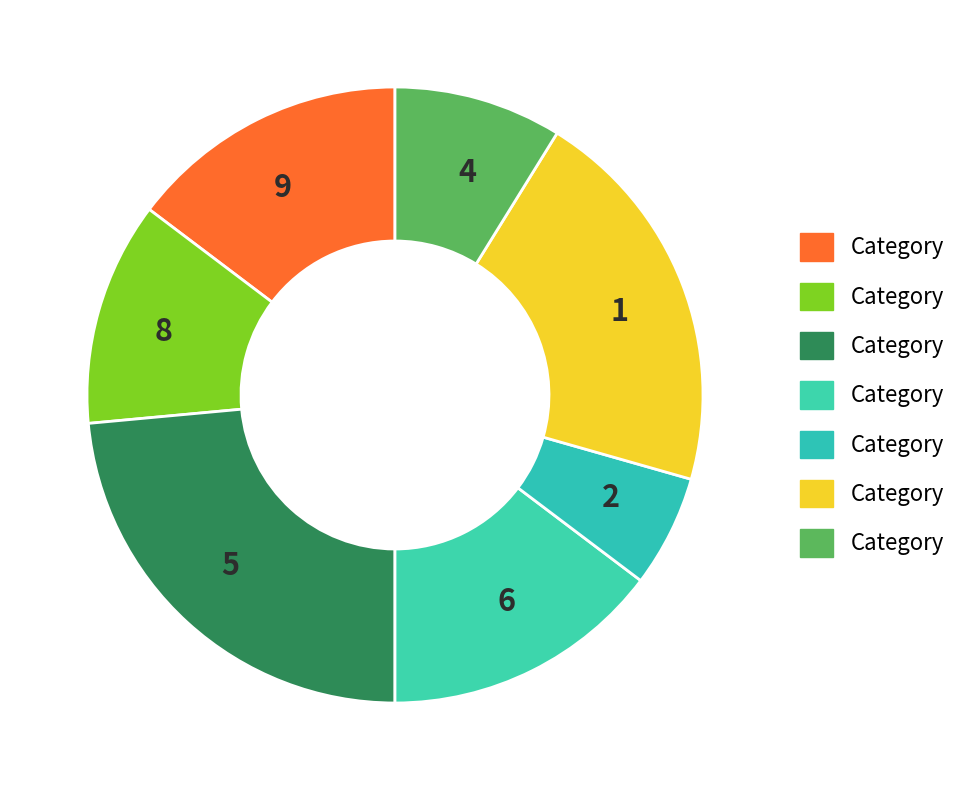

Count the number of slices in the pie.

7